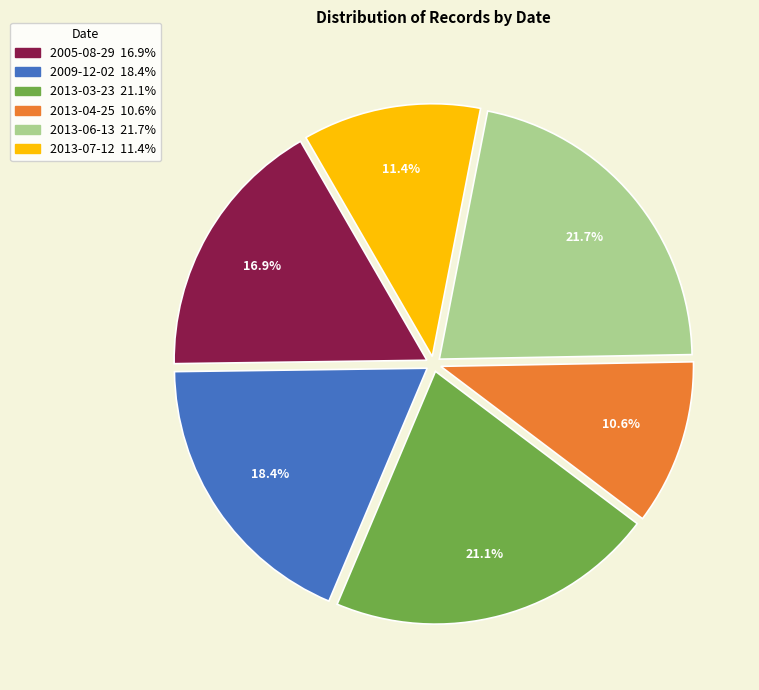

How many segments does this pie chart have?

6